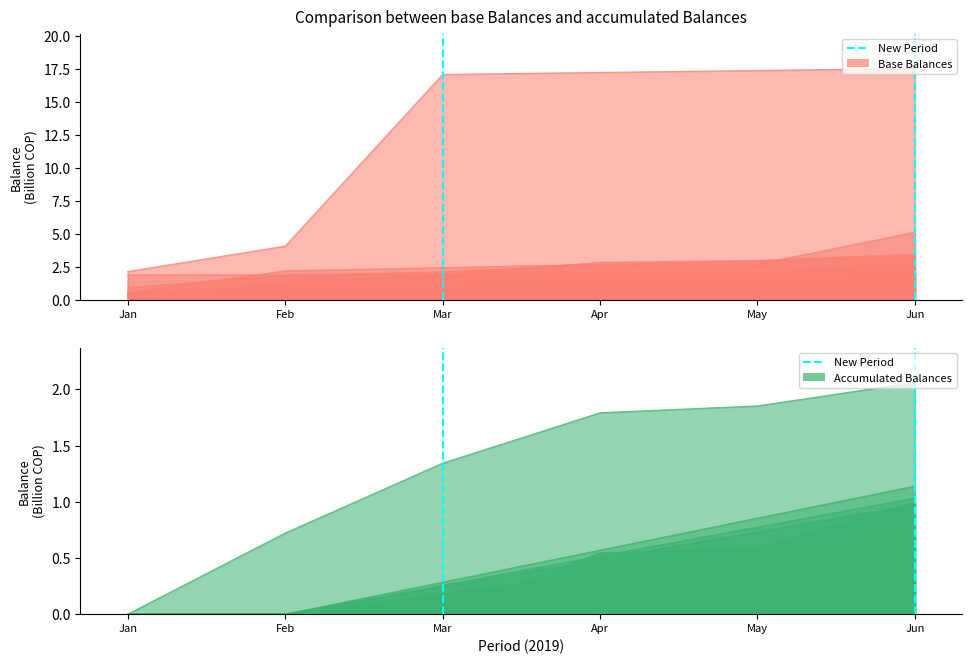

The chart shows a value of 1 at Feb. True or false?

True